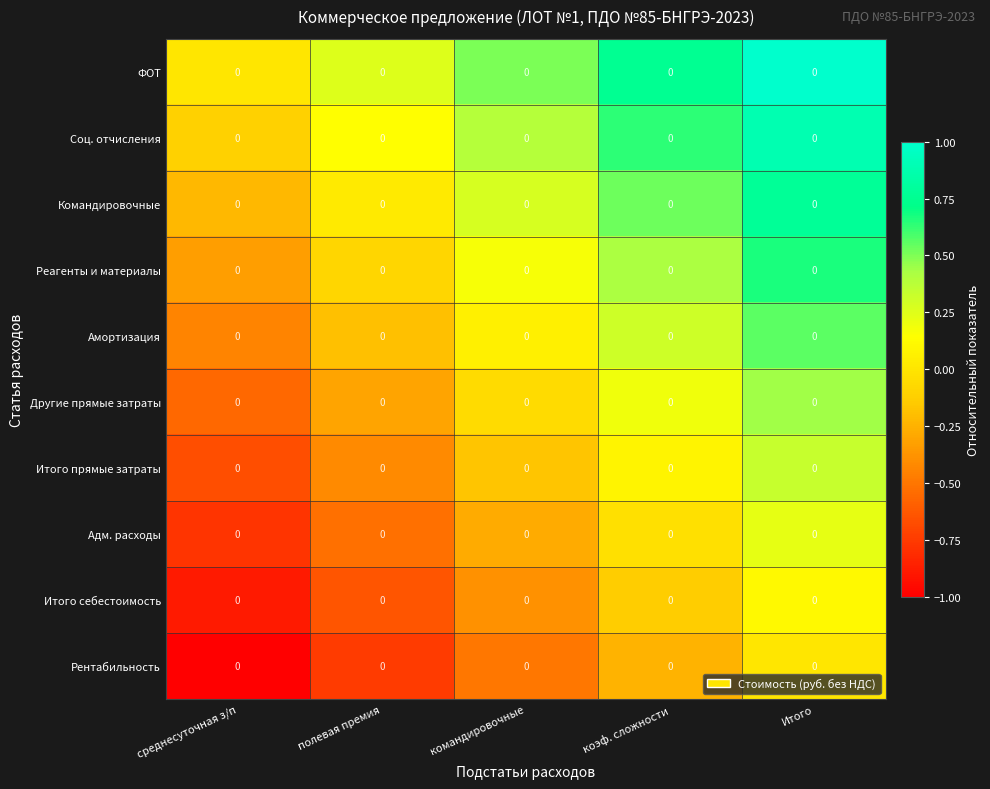

Reading left to right, extract all data points from this chart.

ФОТ: среднесуточная з/п=0.0	полевая премия=0.0	командировочные=0.0	коэф. сложности=0.0	Итого=0.0
Соц. отчисления: среднесуточная з/п=0.0	полевая премия=0.0	командировочные=0.0	коэф. сложности=0.0	Итого=0.0
Командировочные: среднесуточная з/п=0.0	полевая премия=0.0	командировочные=0.0	коэф. сложности=0.0	Итого=0.0
Реагенты и материалы: среднесуточная з/п=0.0	полевая премия=0.0	командировочные=0.0	коэф. сложности=0.0	Итого=0.0
Амортизация: среднесуточная з/п=0.0	полевая премия=0.0	командировочные=0.0	коэф. сложности=0.0	Итого=0.0
Другие прямые затраты: среднесуточная з/п=0.0	полевая премия=0.0	командировочные=0.0	коэф. сложности=0.0	Итого=0.0
Итого прямые затраты: среднесуточная з/п=0.0	полевая премия=0.0	командировочные=0.0	коэф. сложности=0.0	Итого=0.0
Адм. расходы: среднесуточная з/п=0.0	полевая премия=0.0	командировочные=0.0	коэф. сложности=0.0	Итого=0.0
Итого себестоимость: среднесуточная з/п=0.0	полевая премия=0.0	командировочные=0.0	коэф. сложности=0.0	Итого=0.0
Рентабильность: среднесуточная з/п=0.0	полевая премия=0.0	командировочные=0.0	коэф. сложности=0.0	Итого=0.0